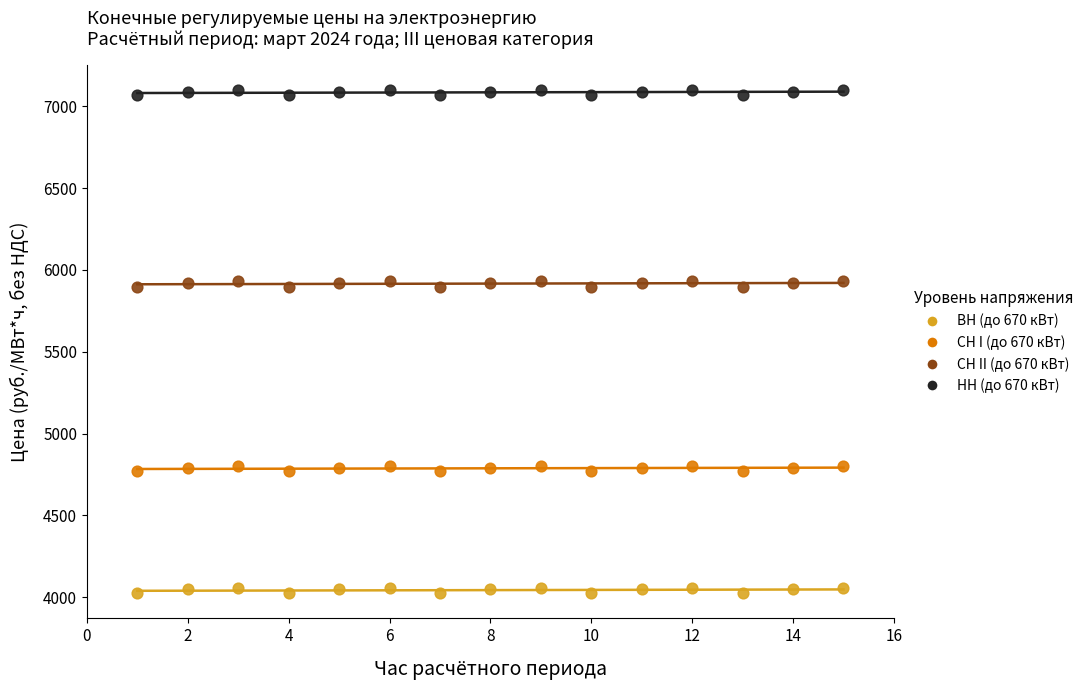

What is the X range (max minus min) for the scatter plot?

14.0